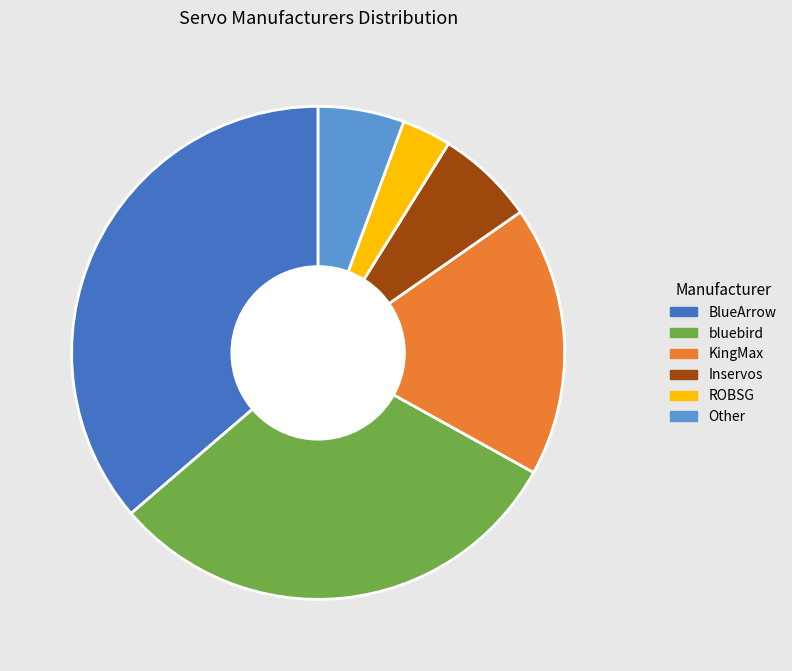

Which has a higher value, BlueArrow or Inservos?

BlueArrow